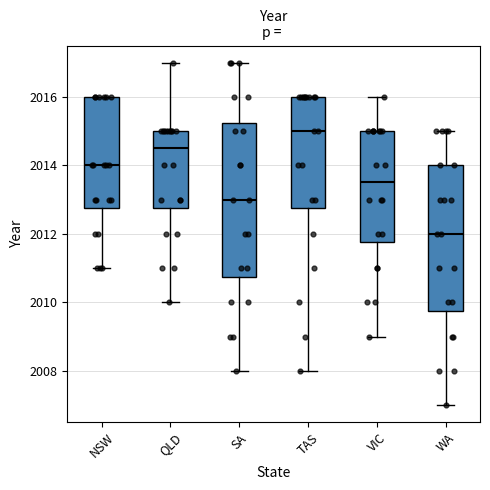

Which box has the highest median line?

TAS